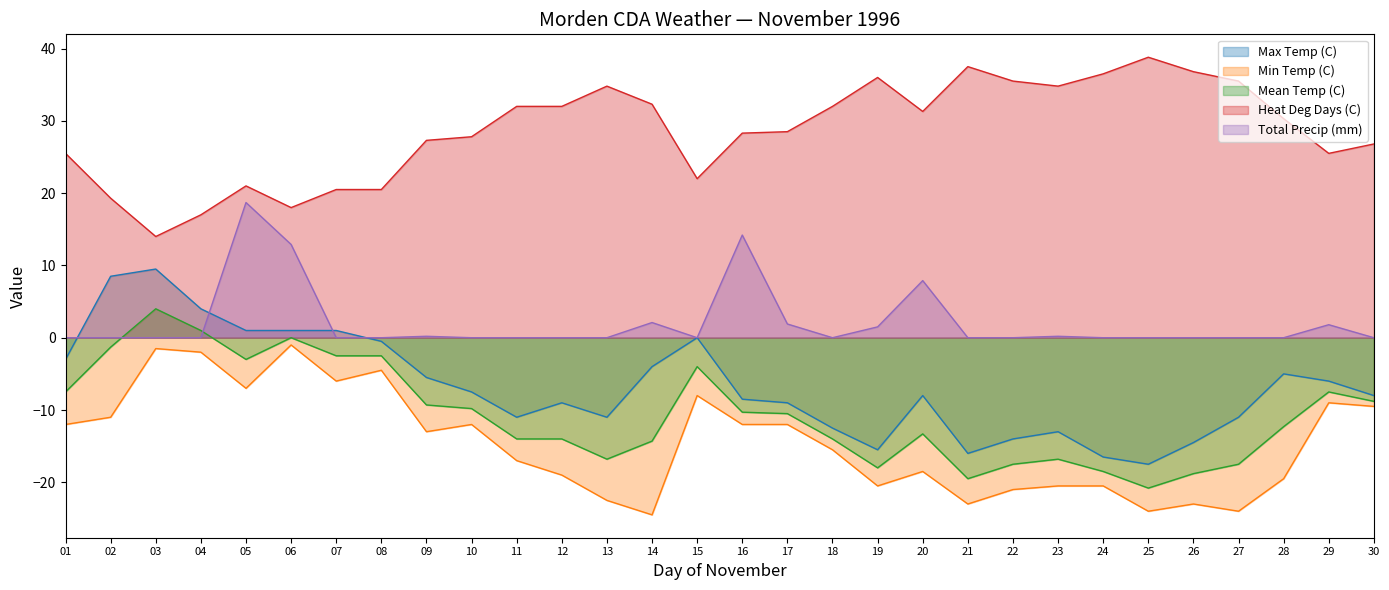

True or false: Min Temp (C) and Mean Temp (C) cross at least once.

False